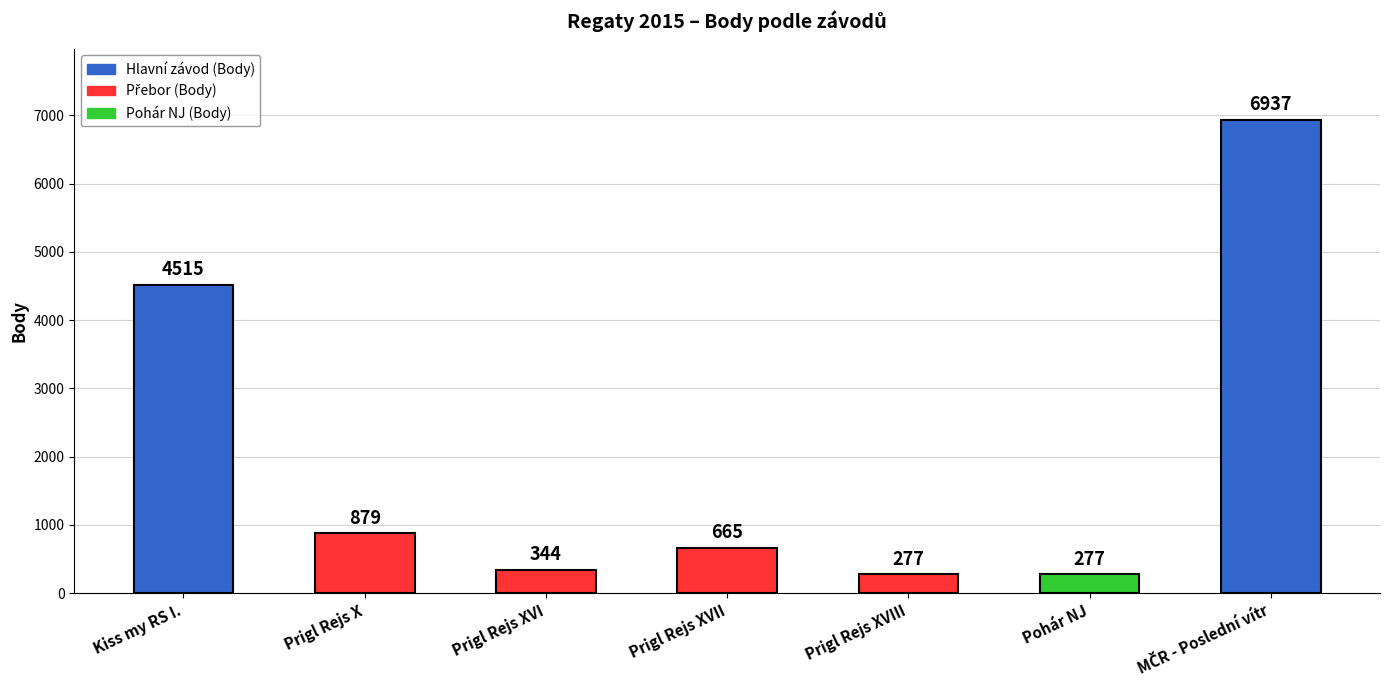

Reading left to right, transcribe all the data shown in this chart.

4515	879	344	665	277	277	6937